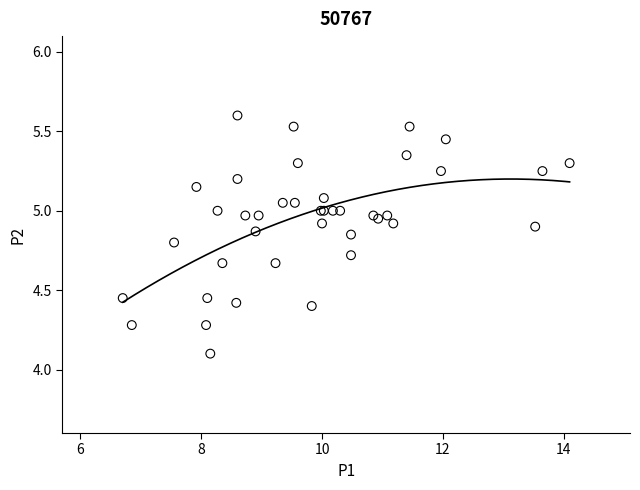

What Y value in the scatter plot is closest to 4?

4.1